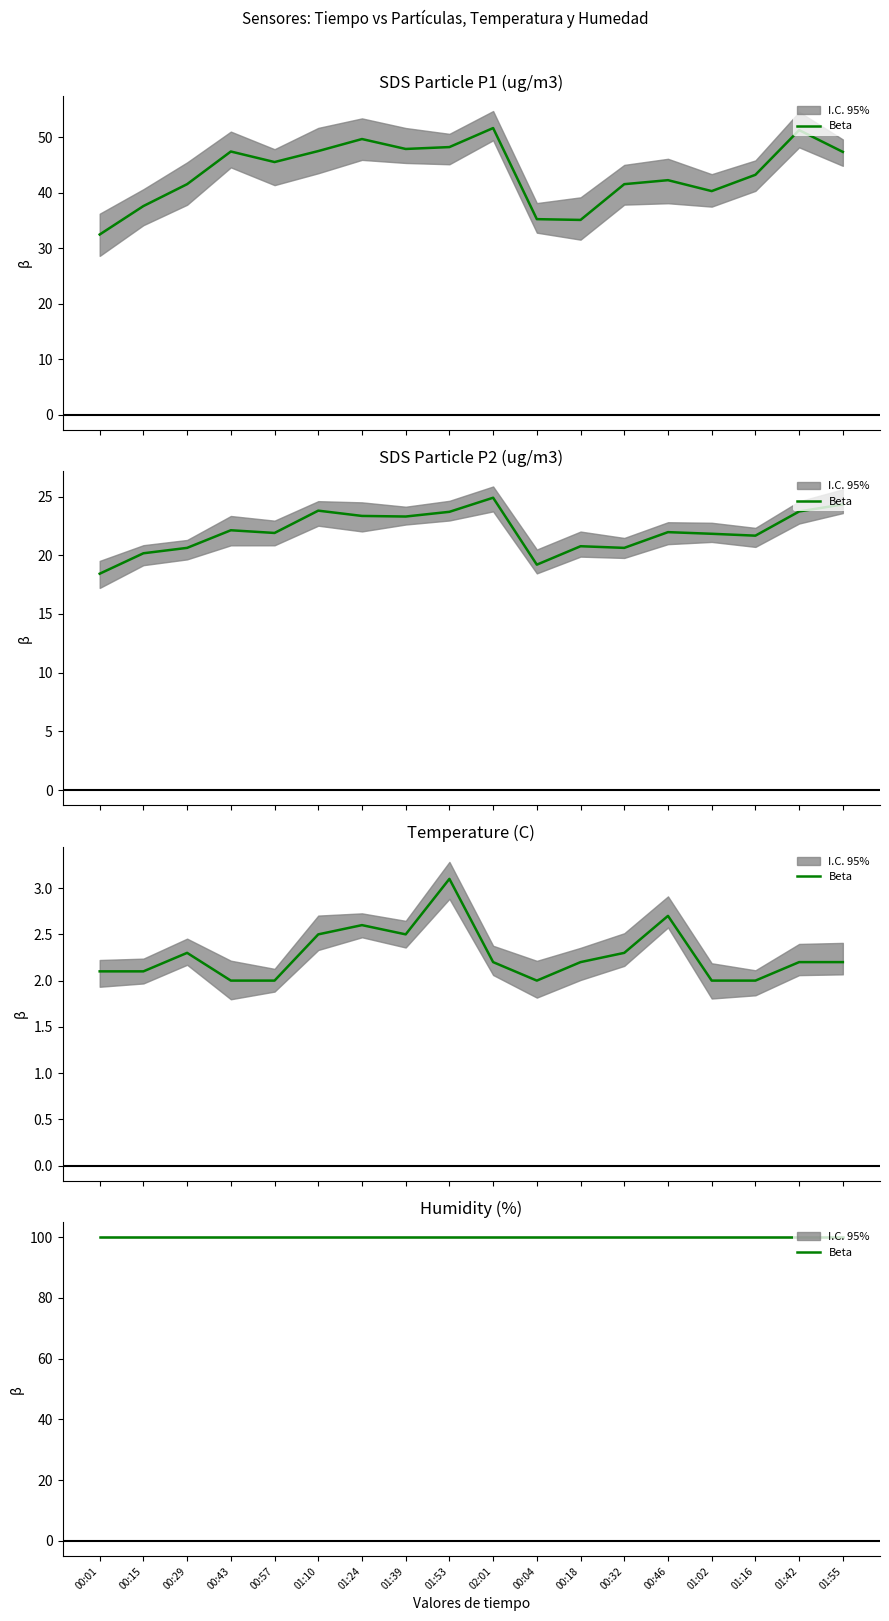

True or false: Temp has a value of 0.6 at 00:04.

False